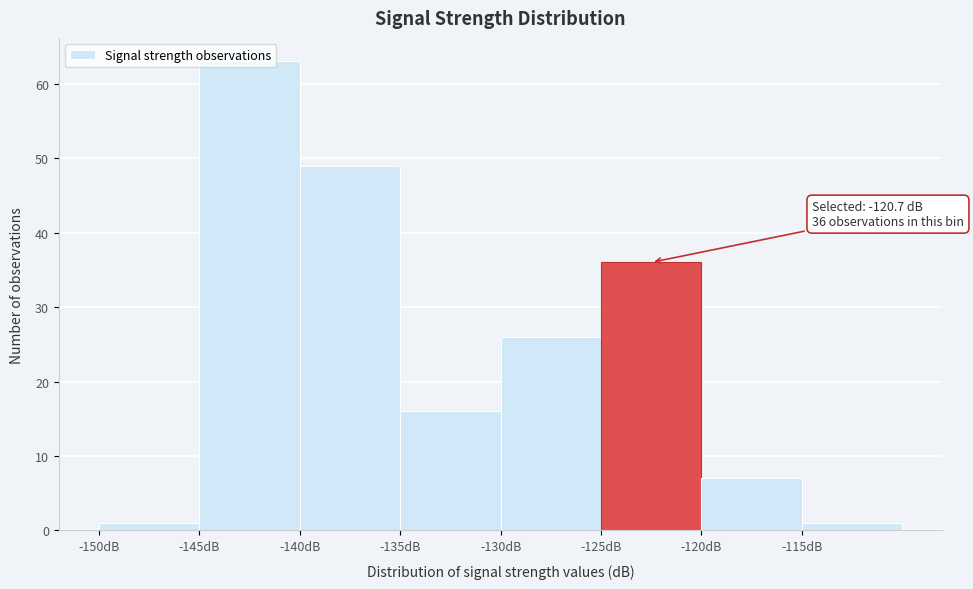

Which range on the x-axis has the tallest bar?

-145 to -140